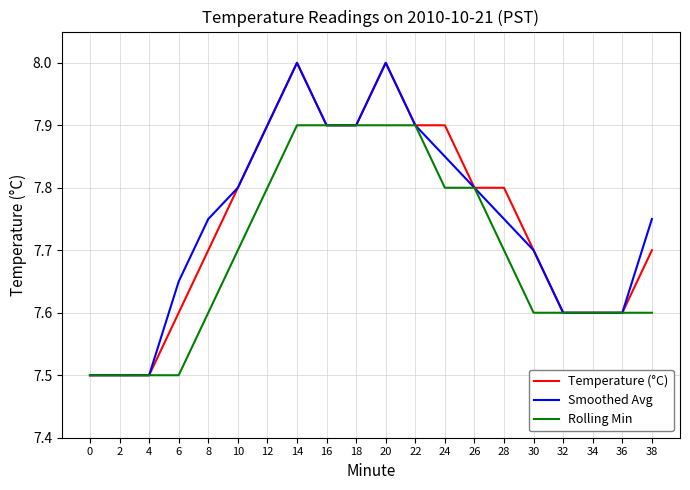

At 6, list the series in order from smallest to largest.

Rolling Min, Temperature (°C), Smoothed Avg